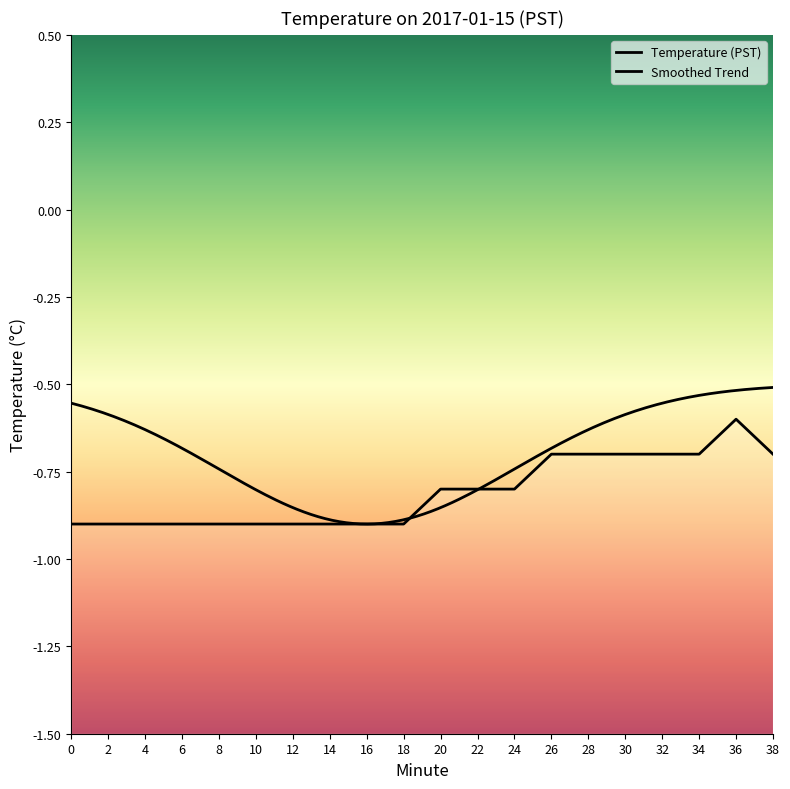

Reading left to right, transcribe all the data shown in this chart.

-0.9	-0.9	-0.9	-0.9	-0.9	-0.9	-0.9	-0.9	-0.9	-0.9	-0.8	-0.8	-0.8	-0.7	-0.7	-0.7	-0.7	-0.7	-0.6	-0.7